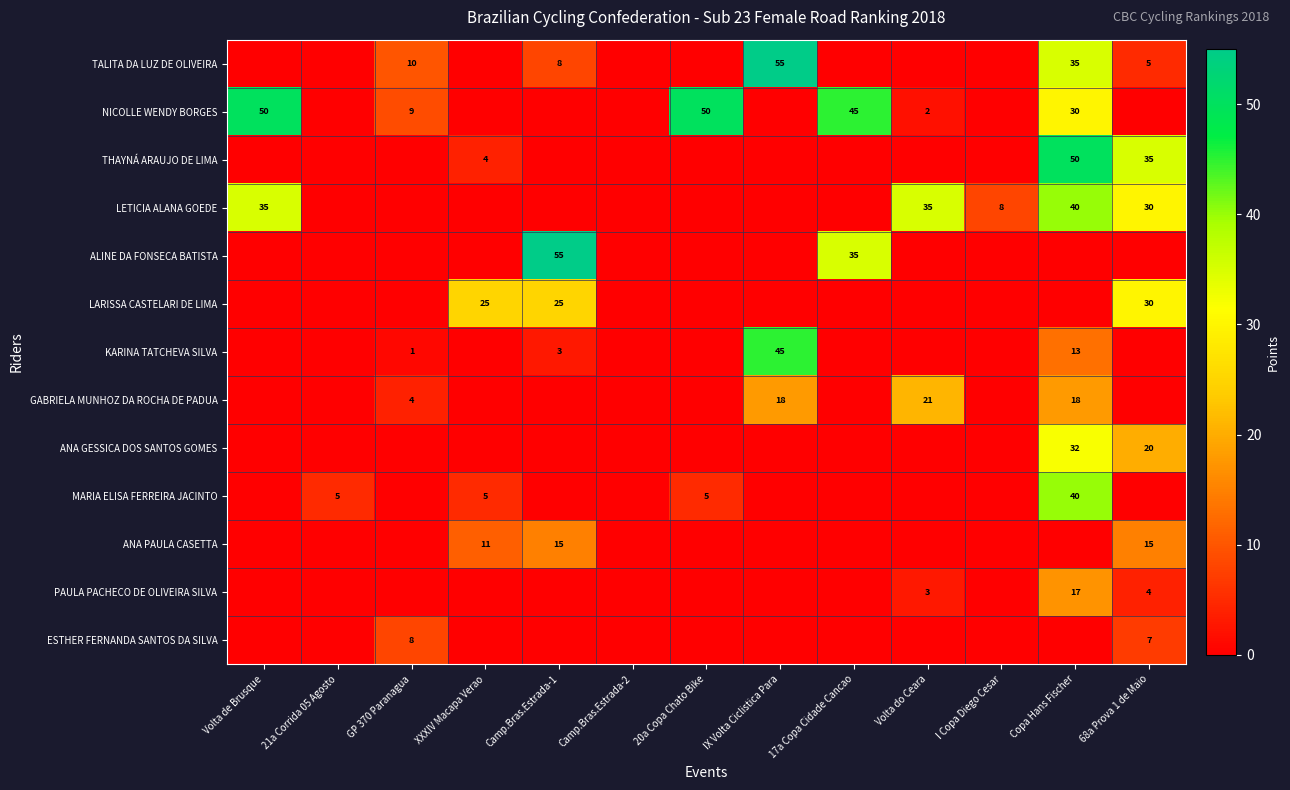

Is it true that ALINE DA FONSECA BATISTA equals 51 at 17a Copa Cidade Cancao?

False